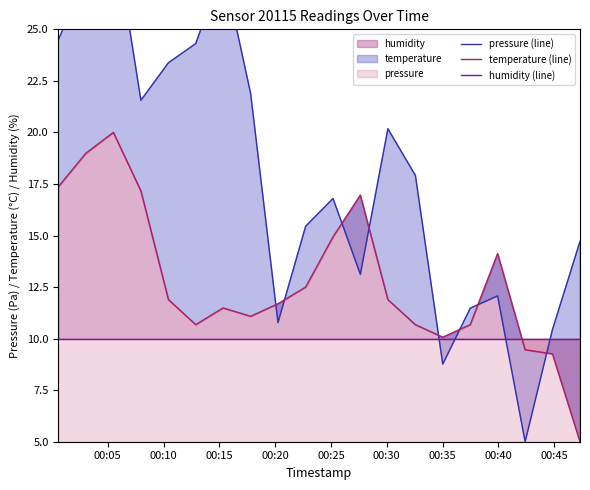

The temperature (line) series shows 16.4 at 00:35. True or false?

False